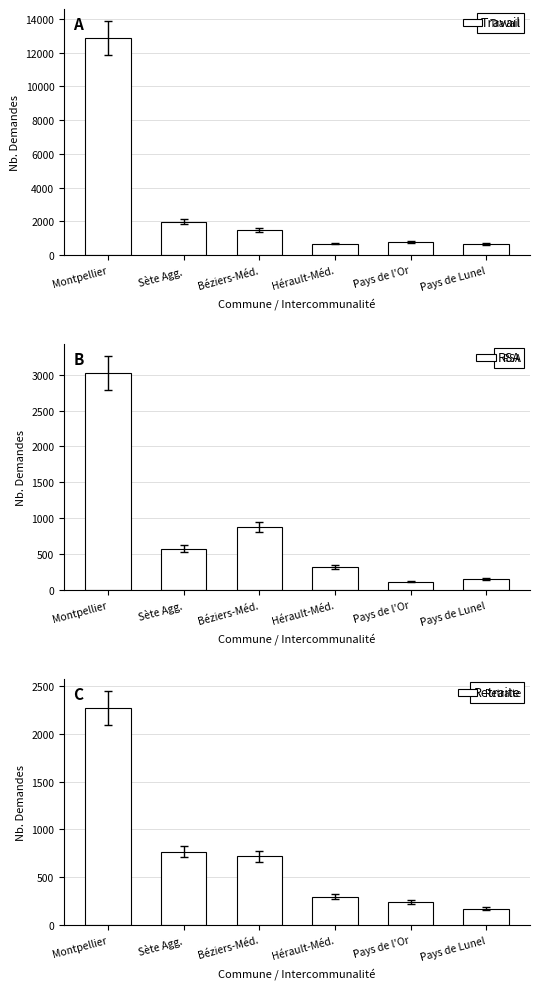

How many data points in Retraite are above 718?

2